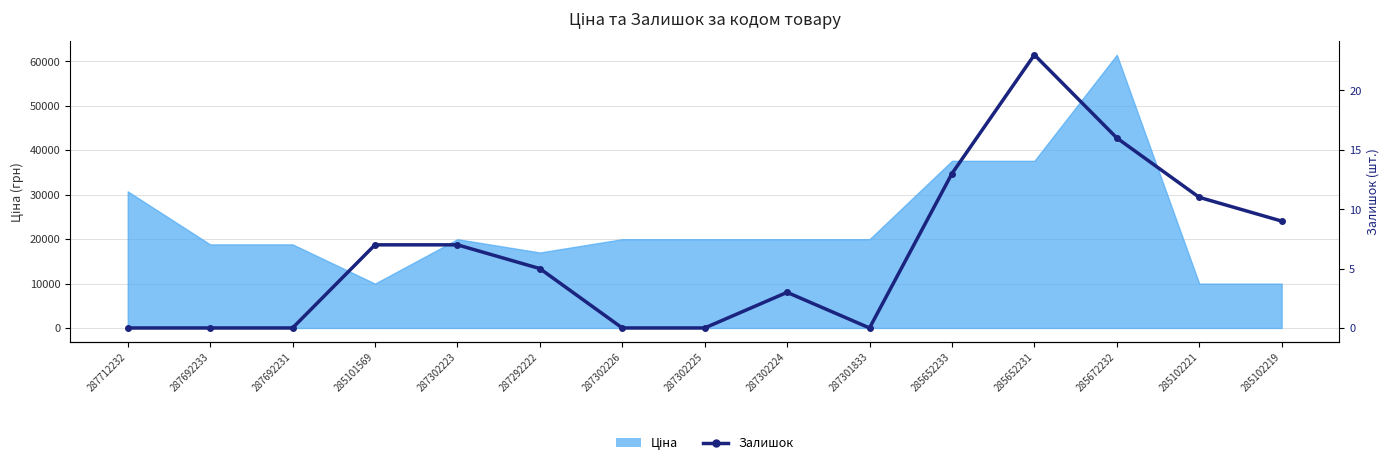

What position from the right is 287692233?

14